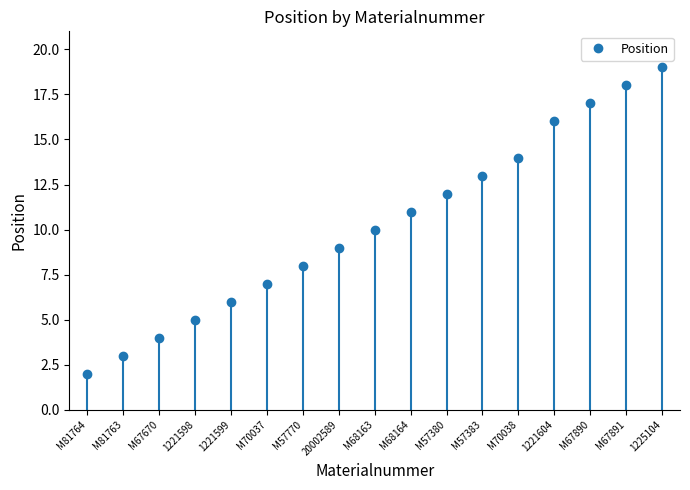

What is the difference between the values at 1221599 and M57383?

7